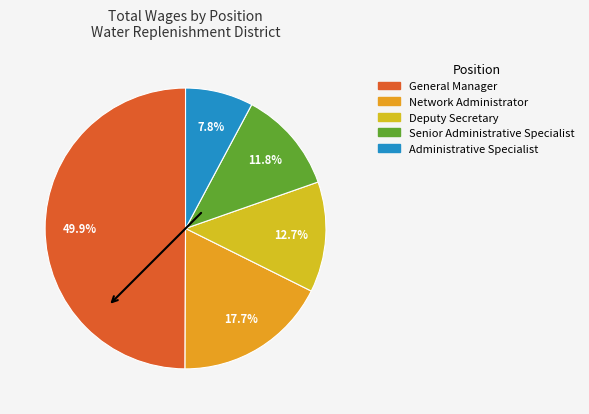

To the nearest percent, what percentage of the pie is Deputy Secretary?

13%